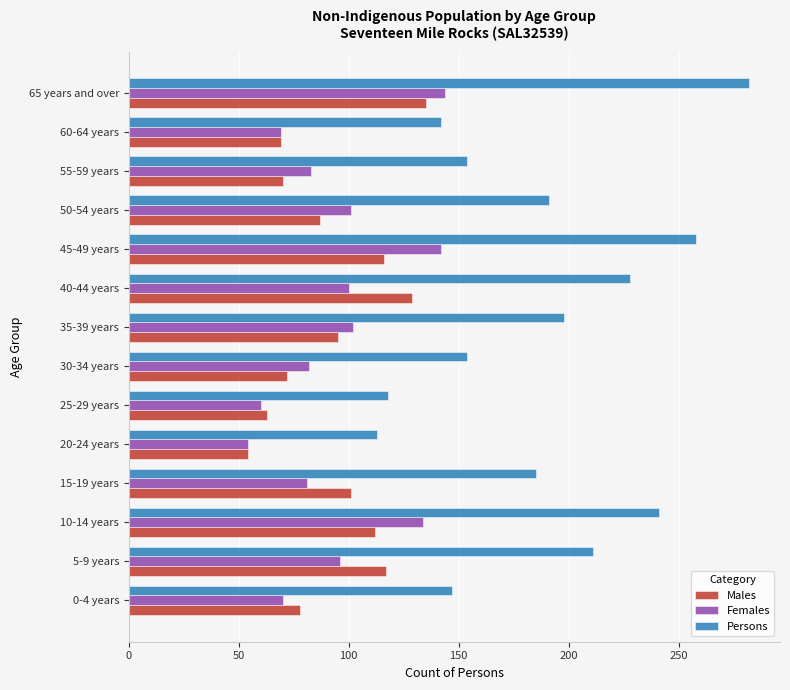

What is the sum of all Females values?

1318